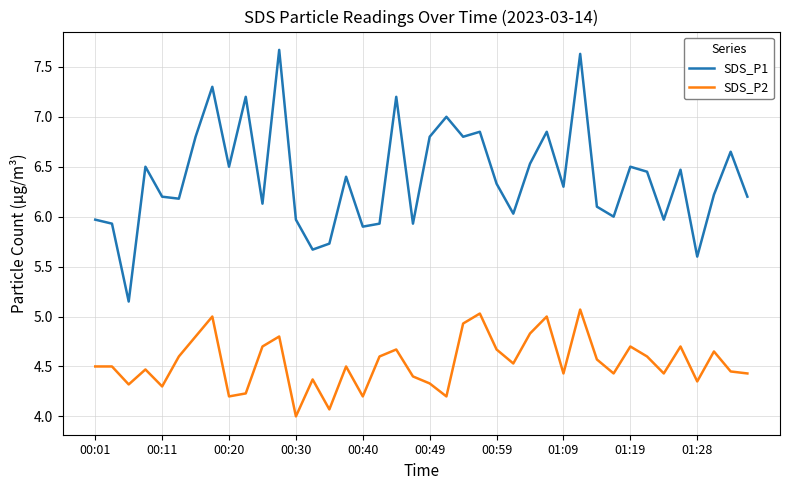

What is the average value of the SDS_P1 series?

6.4